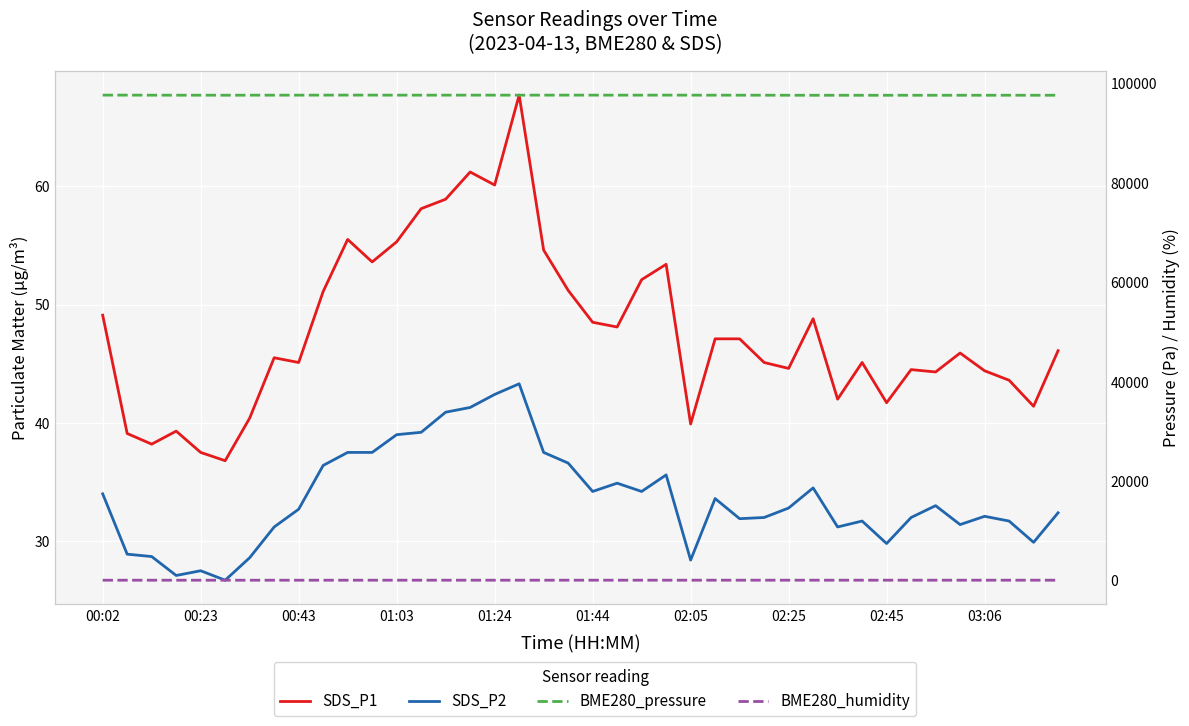

What is the maximum value for BME280_pressure?

97609.7